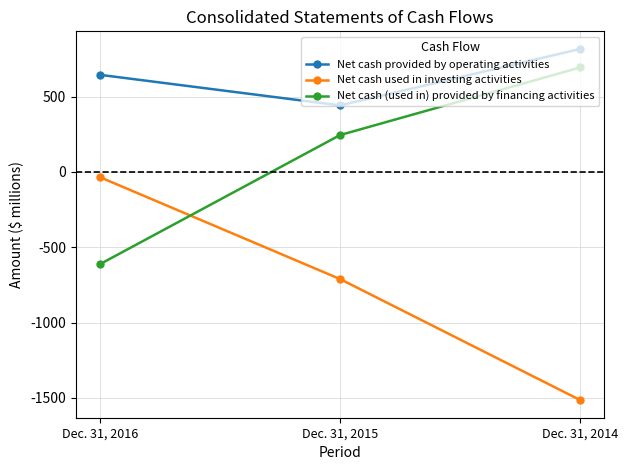

What is the value of the Net cash used in investing activities point at the 2nd from the left?

-711